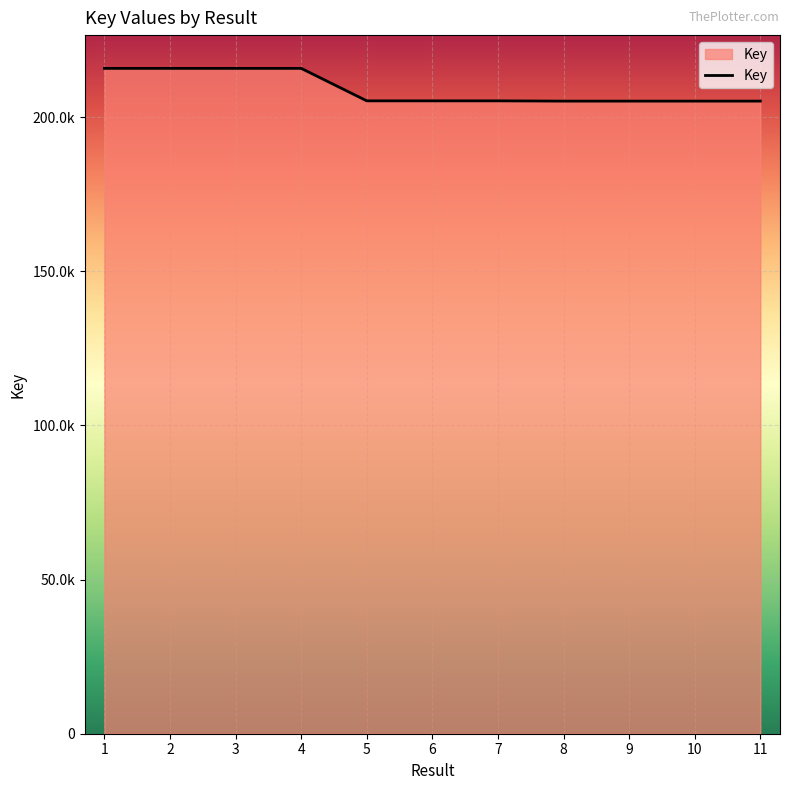

Reading right to left, list all the values displayed in this chart.

11=205184930	10=205184878	9=205184988	8=205185032	7=205269600	6=205269682	5=205269641	4=215801950	3=215802032	2=215802073	1=215801991